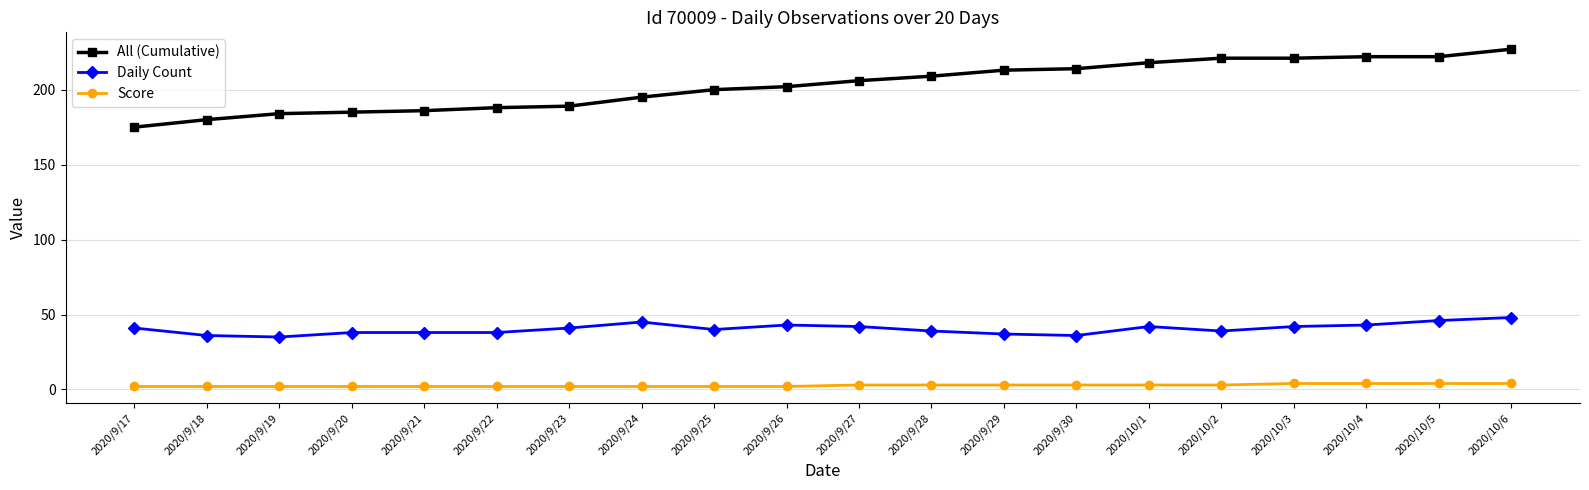

What position from the right is 2020/10/1?

6